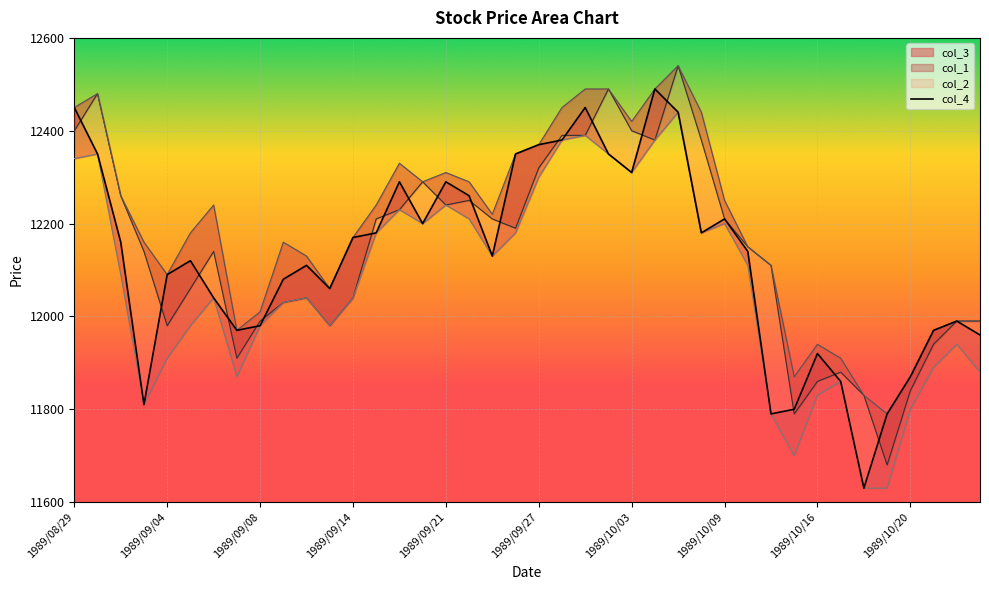

What is the difference between the values at 17 and 13?

80